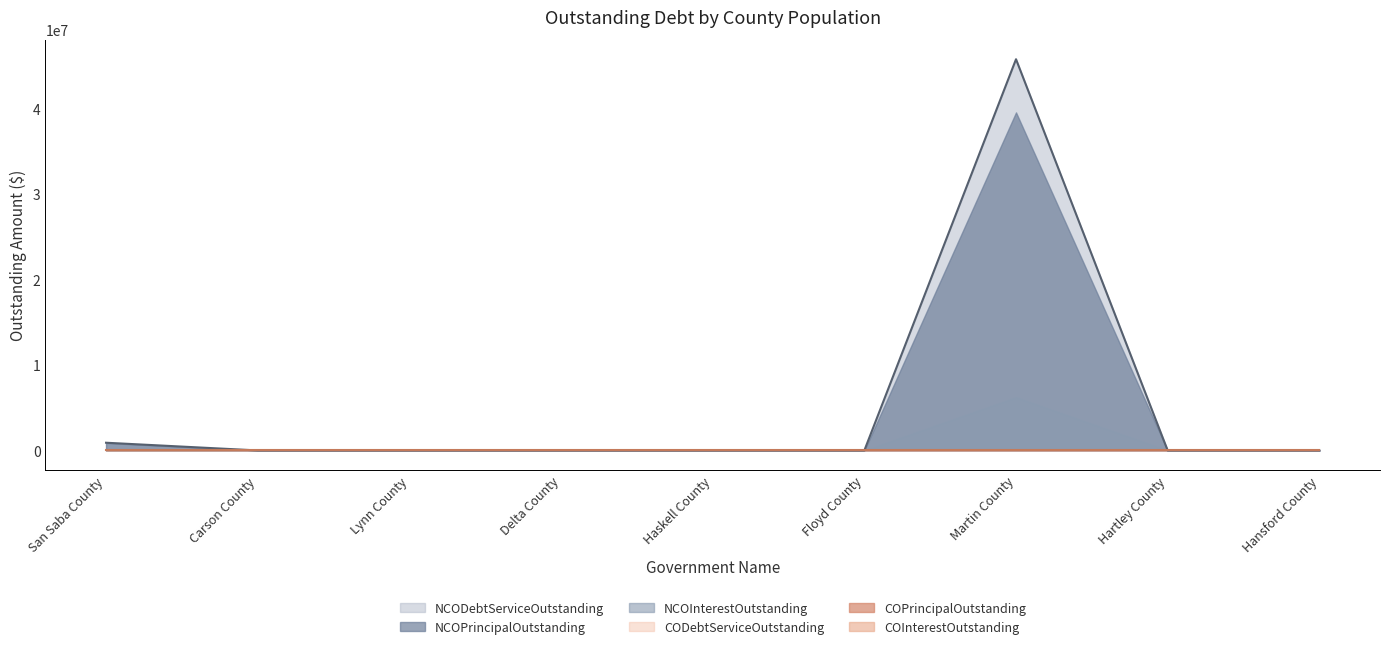

True or false: CODebtServiceOutstanding and NCODebtServiceOutstanding cross at least once.

False